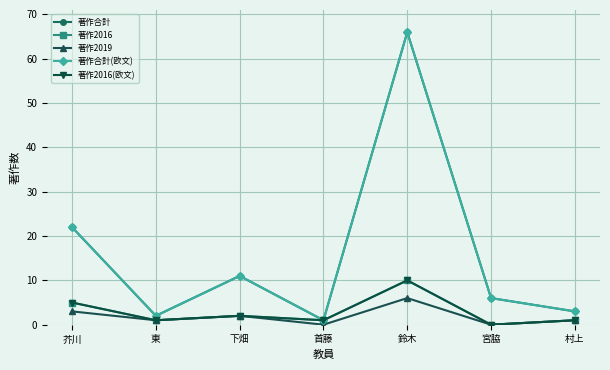

The value of 著作2016 at 下畑 is 1. True or false?

False